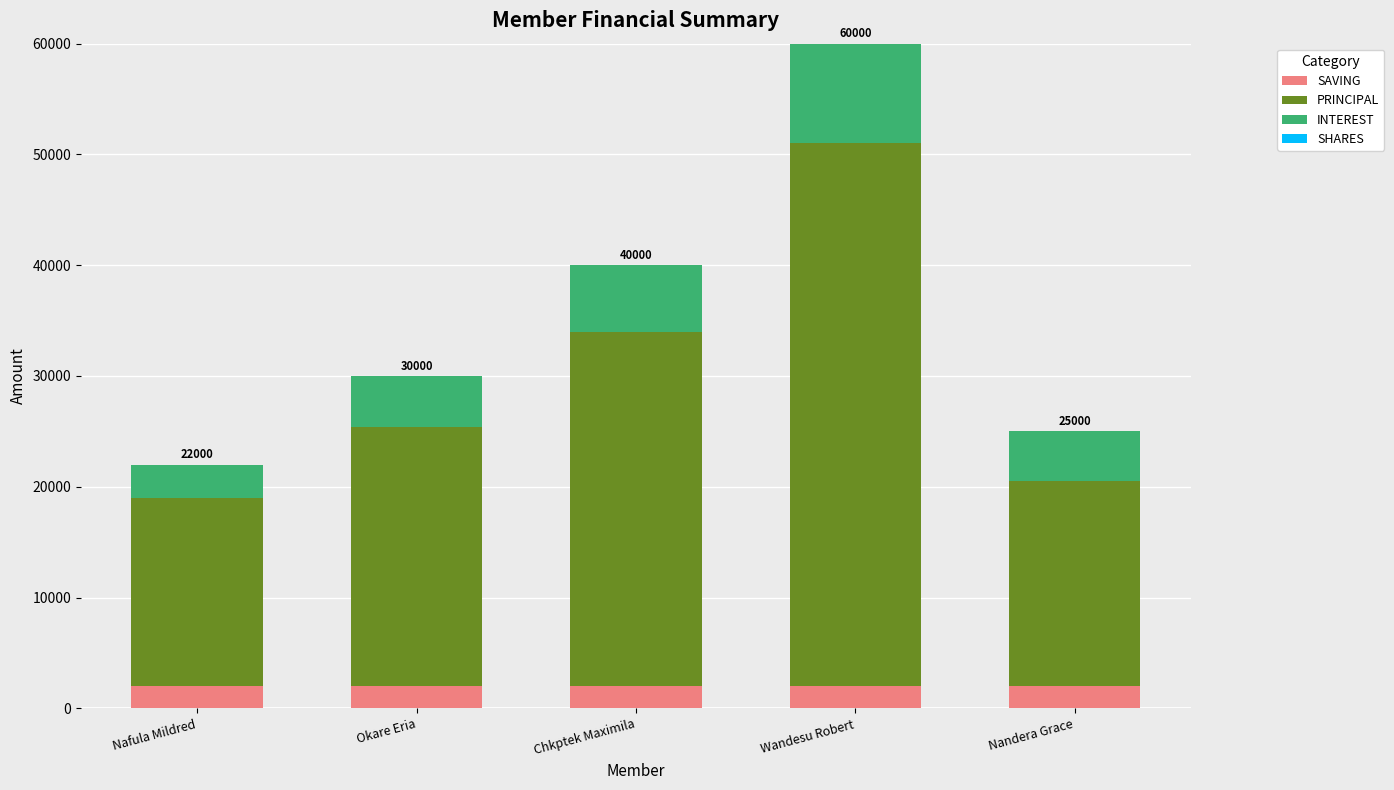

Reading right to left, transcribe the values for SAVING.

Nandera Grace=2000	Wandesu Robert=2000	Chkptek Maximila=2000	Okare Eria=2000	Nafula Mildred=2000